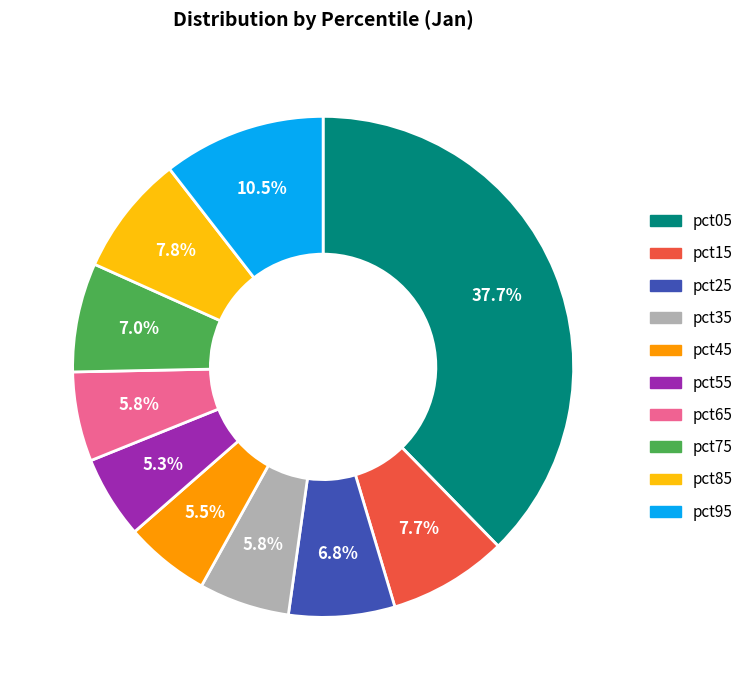

How many segments does this pie chart have?

10